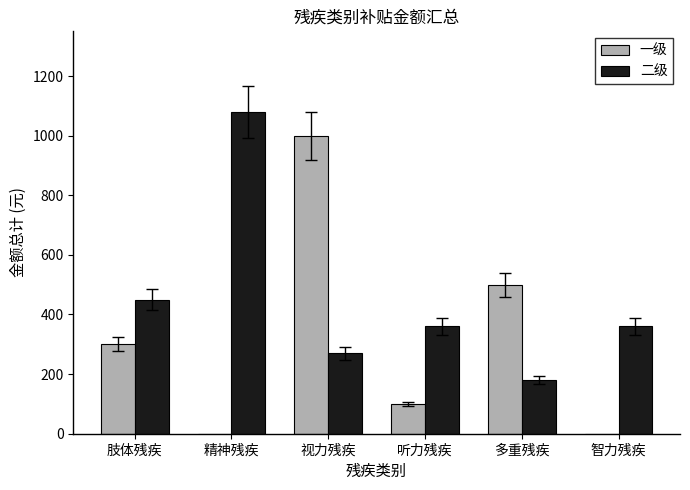

Reading right to left, transcribe all the data shown in this chart.

一级: 0	500	100	1000	0	300
二级: 360	180	360	270	1080	450